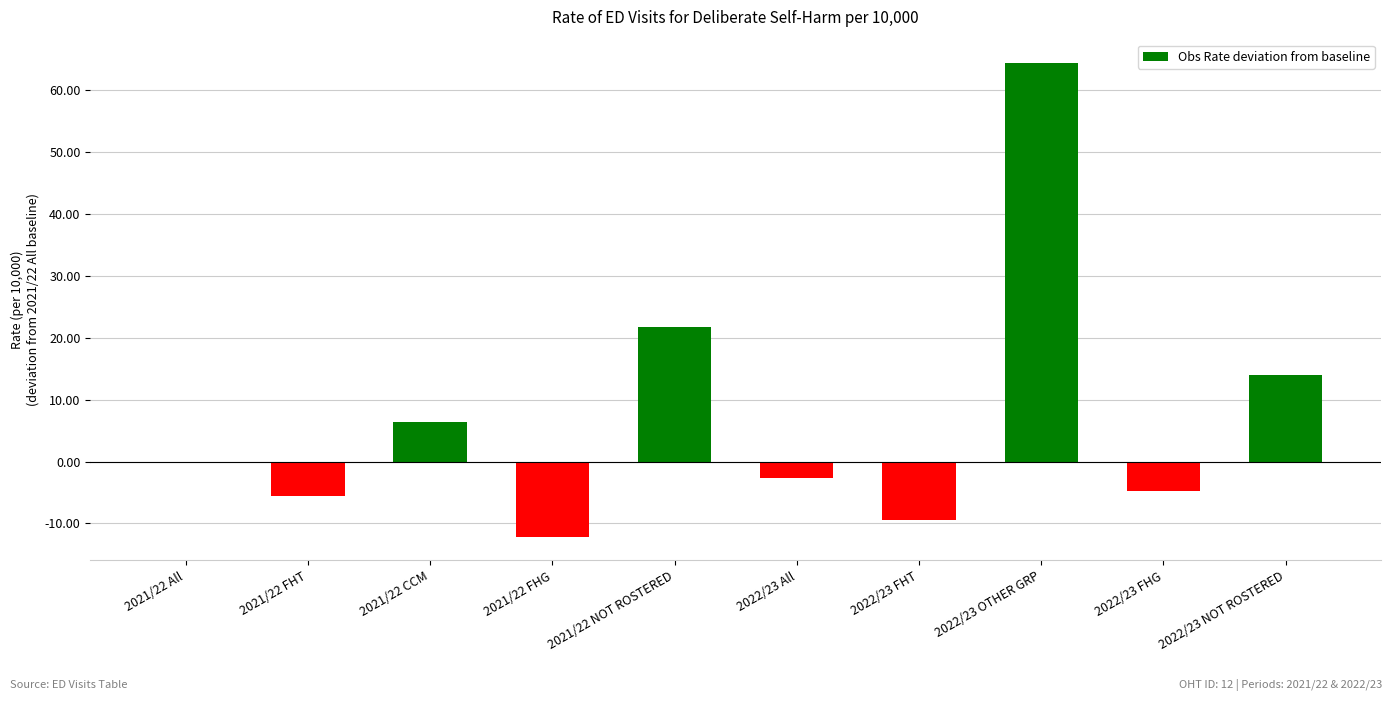

At which category does the chart reach its peak across all series?

2022/23 OTHER GRP